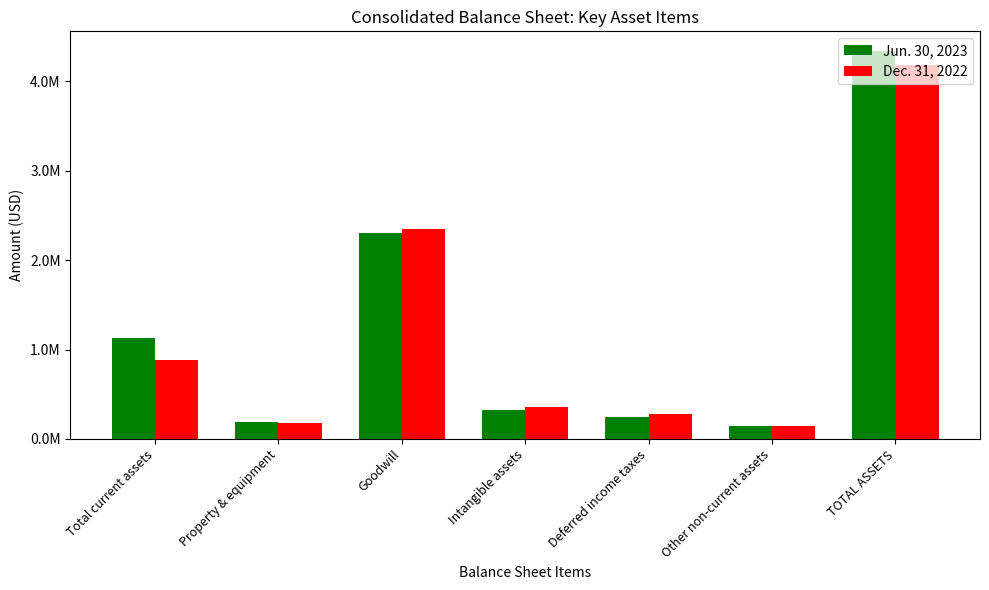

Reading right to left, transcribe all the data shown in this chart.

Jun. 30, 2023: 4339027	141745	247814	326232	2303181	191125	1128930
Dec. 31, 2022: 4182764	141183	276947	357747	2348366	176136	882385